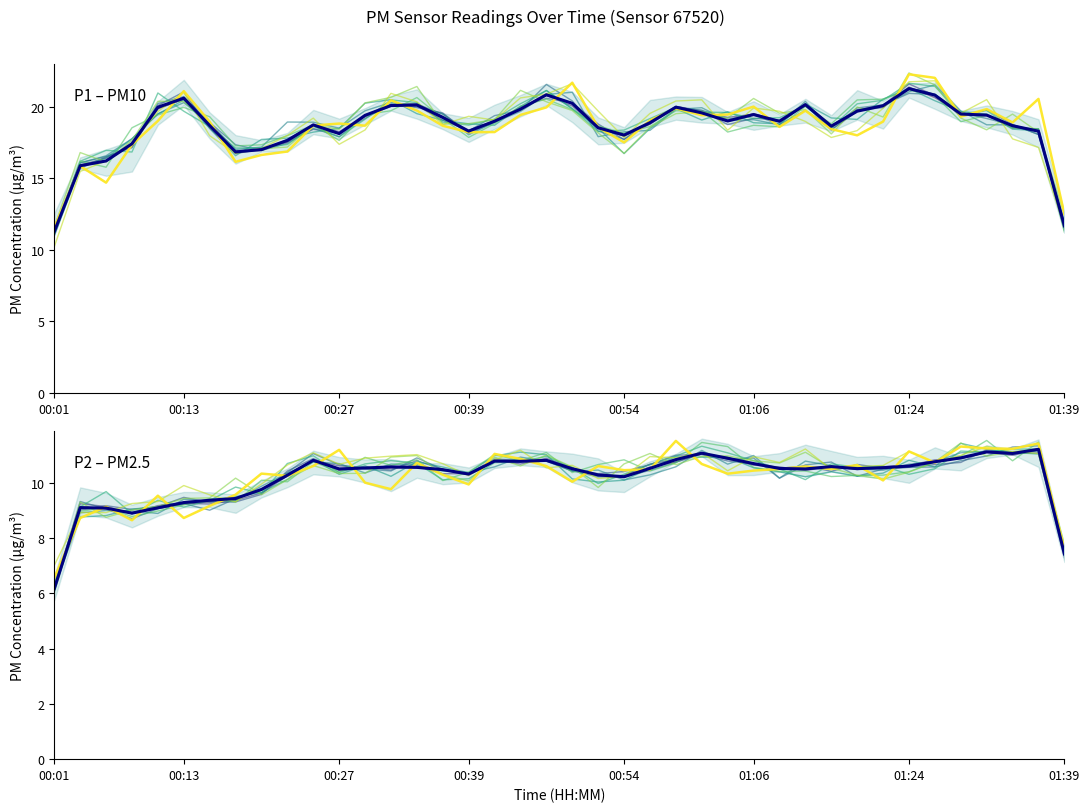

Count the number of categories in the chart.

40